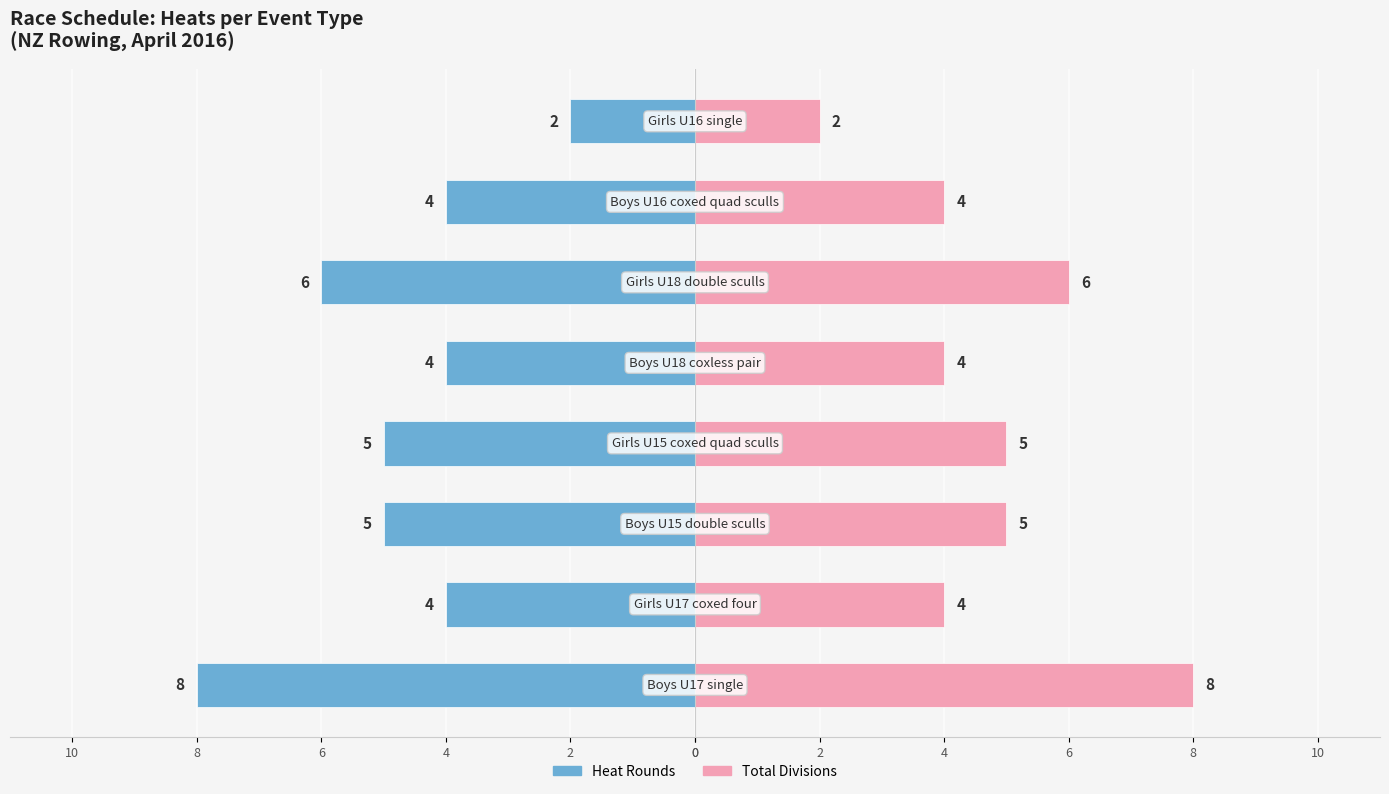

Are the bars horizontal?

Yes